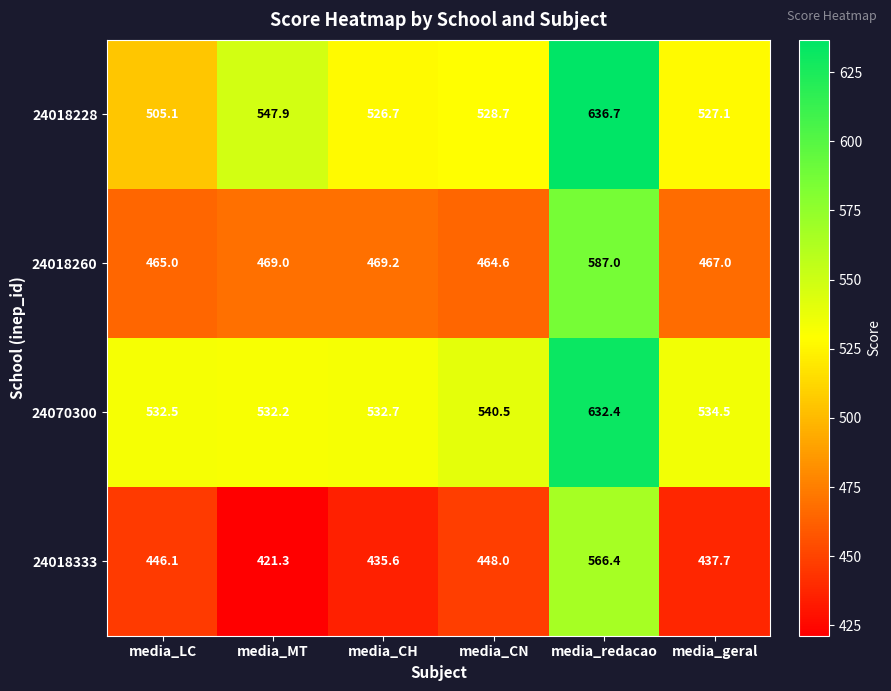

At media_CN, list the series in order from largest to smallest.

24070300, 24018228, 24018260, 24018333